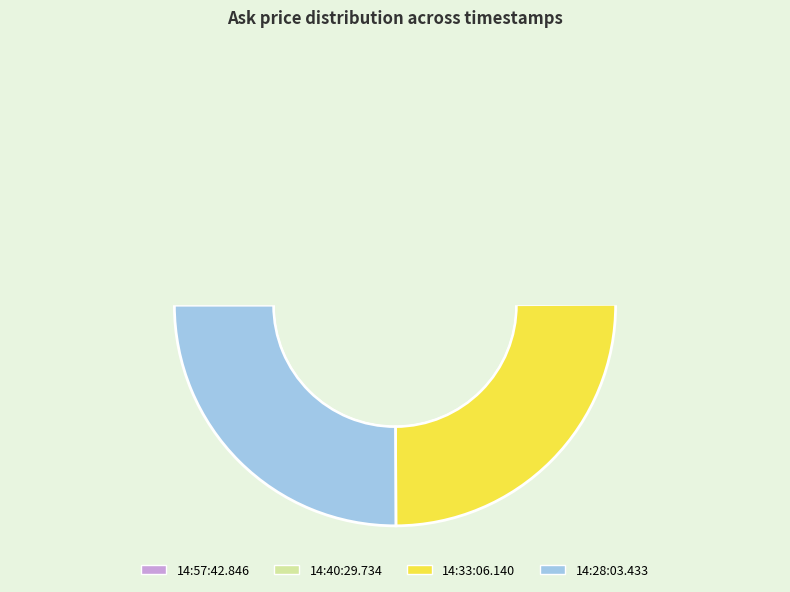

To the nearest percent, what is the combined percentage of 14:40:29.734 and 14:28:03.433?

50%